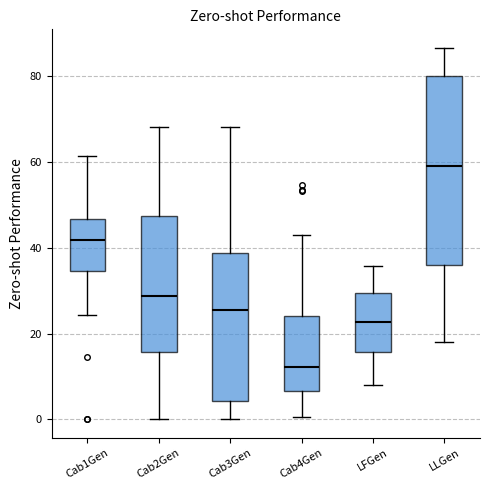

Reading left to right, read every box against the y-axis: the position of its median line, the range the box covers, and the ends of its whiskers. The values are not printed on the chart, so give them approximately, as read against the axis.

Cab1Gen: median 42, box 34 to 46, whiskers 24 to 62
Cab2Gen: median 28, box 16 to 48, whiskers 0 to 68
Cab3Gen: median 26, box 4 to 38, whiskers 0 to 68
Cab4Gen: median 12, box 6 to 24, whiskers 0 to 42
LFGen: median 22, box 16 to 30, whiskers 8 to 36
LLGen: median 58, box 36 to 80, whiskers 18 to 86